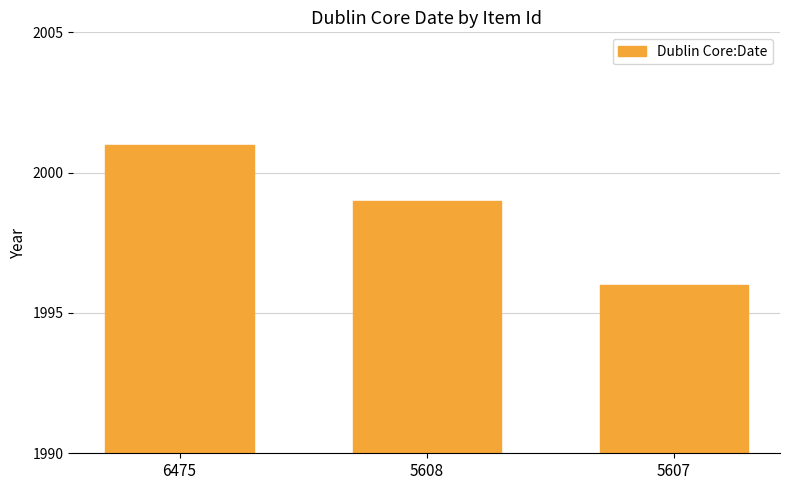

Which category has the lowest value across all series?

5607